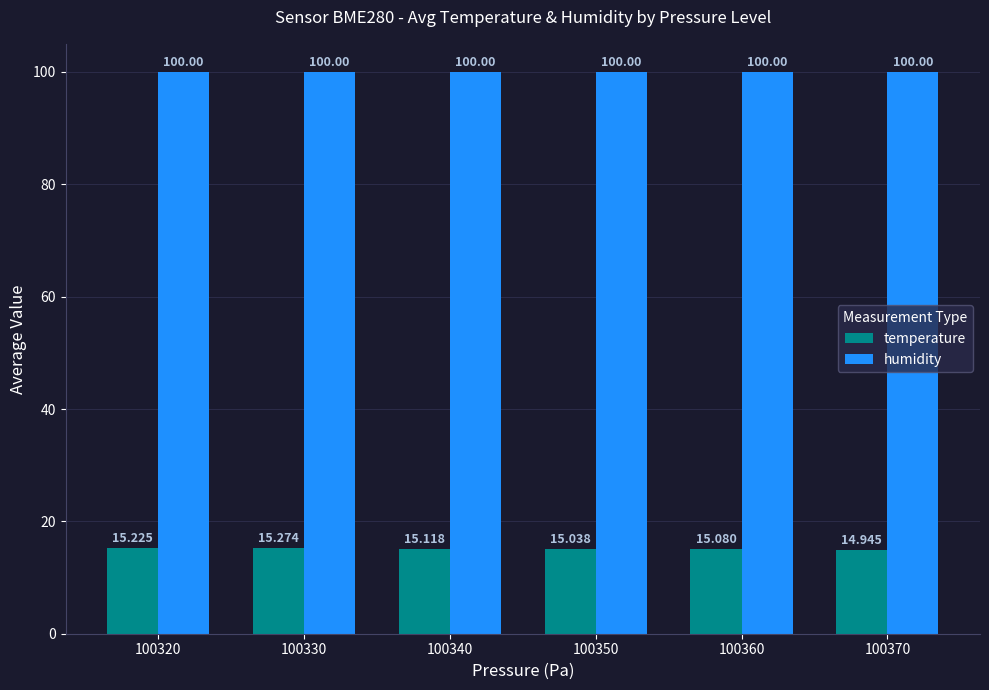

Rank the series at 100370 from highest to lowest value.

humidity, temperature